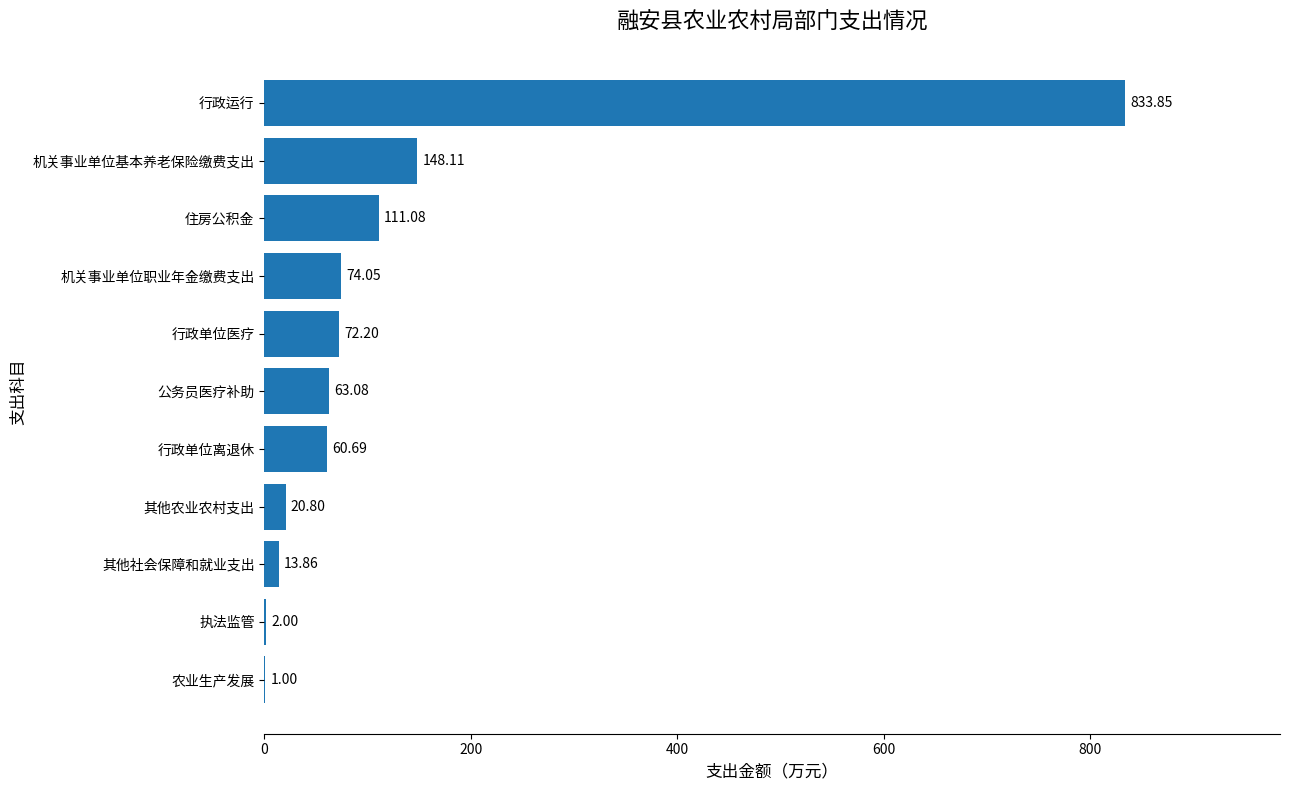

At which category does the chart reach its peak across all series?

行政运行